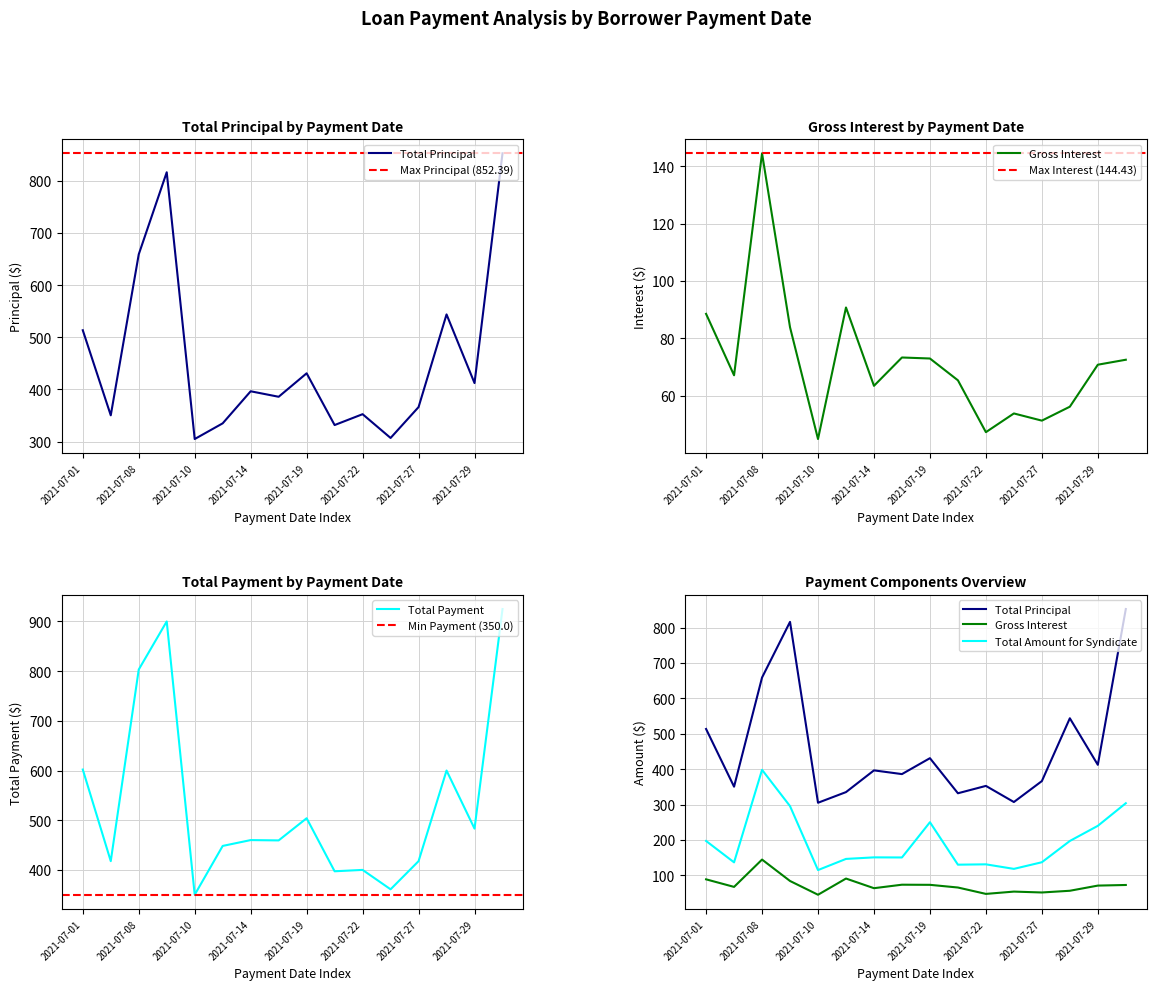

At which label does Gross Interest reach its peak?

2021-07-08